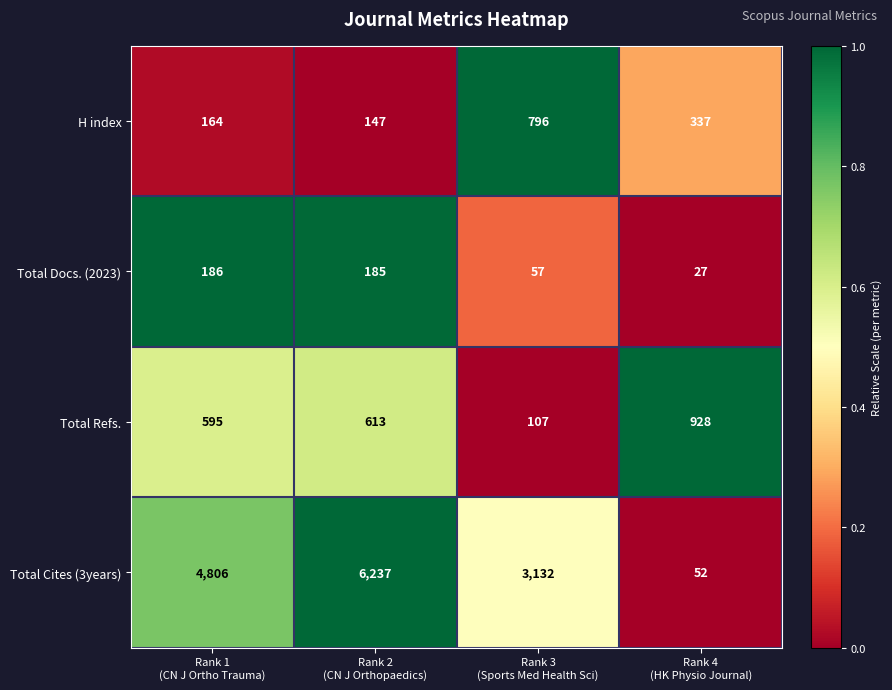

What is the maximum value shown in the chart?

6237